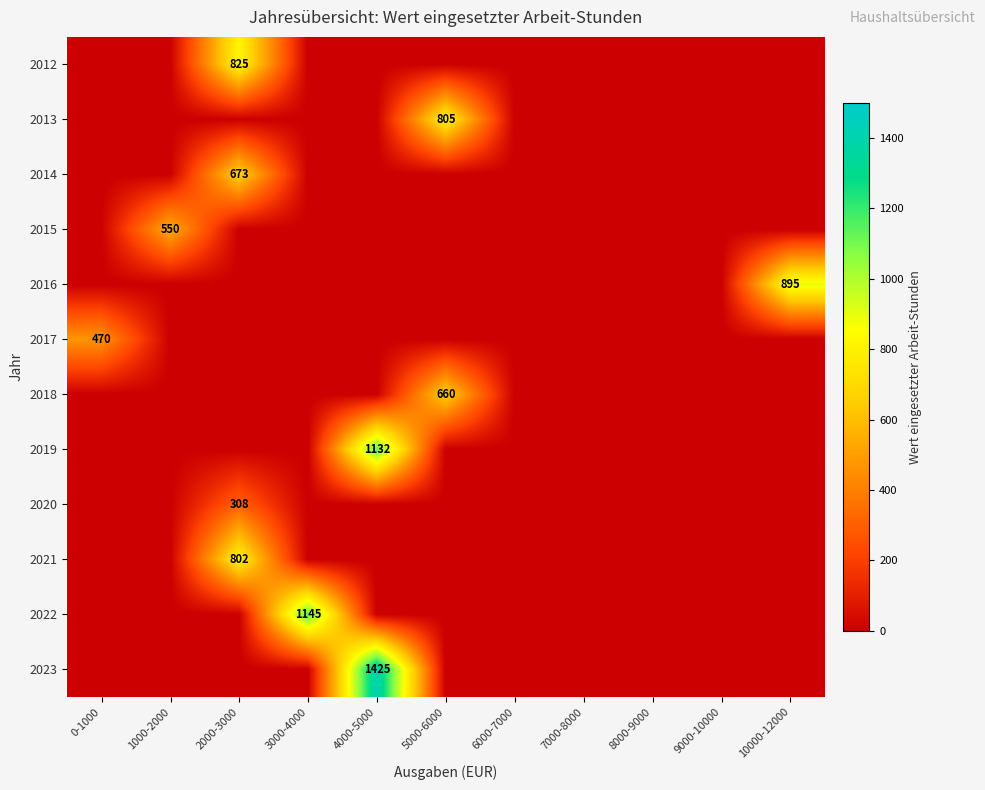

The value of 2023 at 3000-4000 is 511.0. True or false?

False